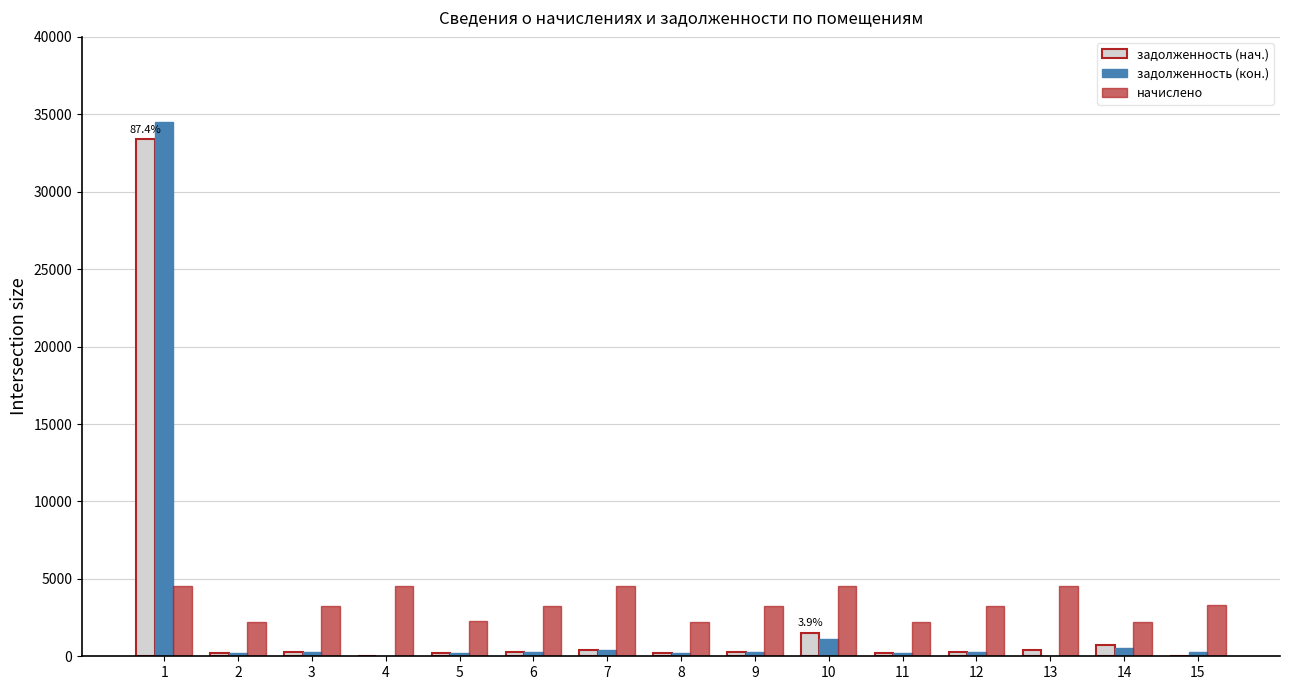

True or false: задолженность (кон.) has a value of 273.8 at 15.

True